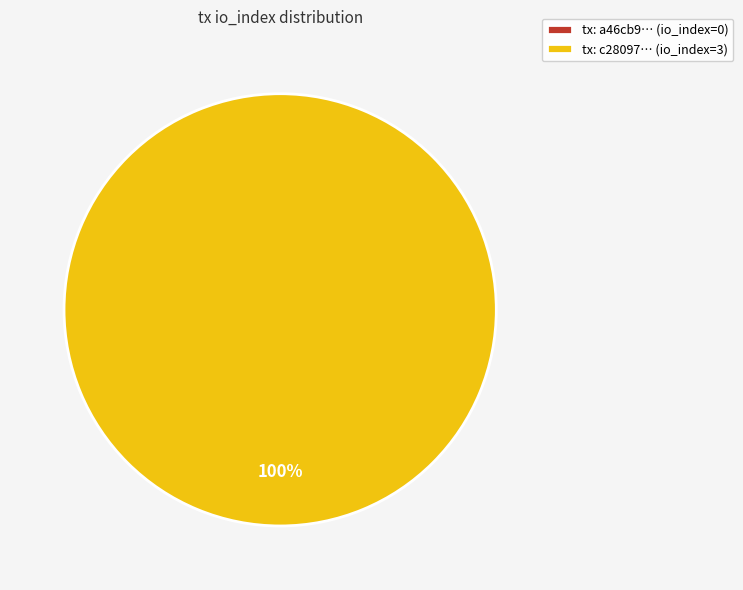

True or false: direction=-1, io_index=0 accounts for 0% of the total.

True